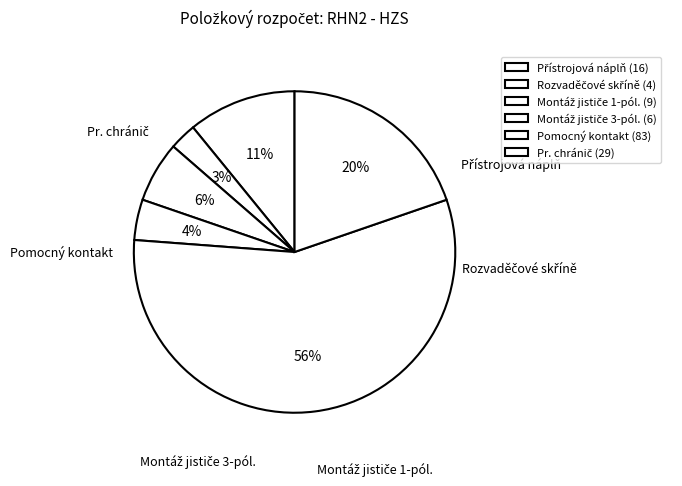

What percentage is the Montáž jističe 1-pól. slice, to the nearest percent?

6%